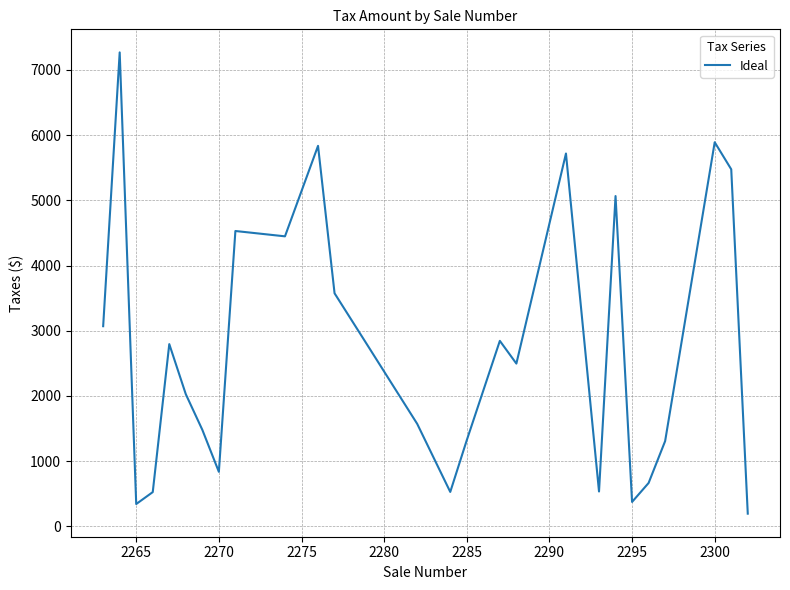

What is the minimum value shown in the chart?

193.1